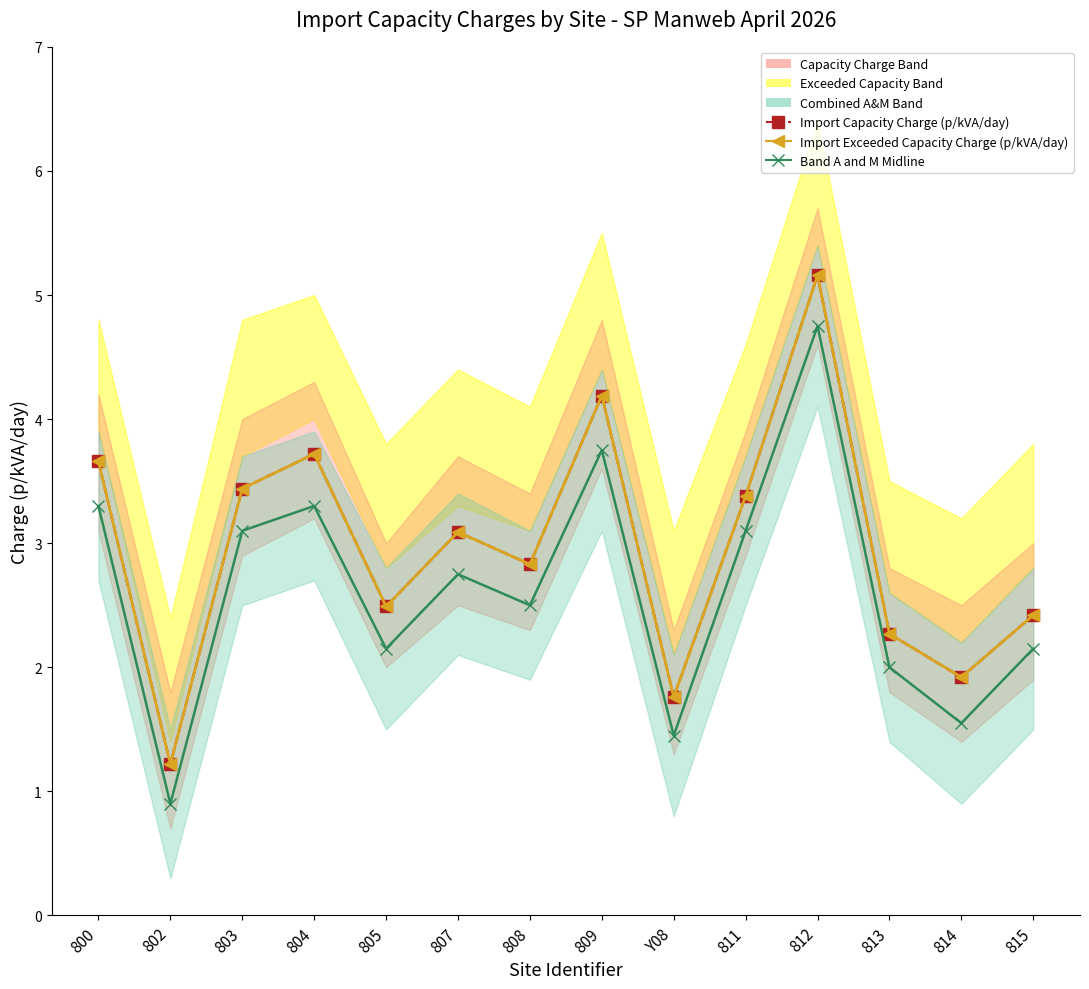

At which category does the chart reach its peak across all series?

812